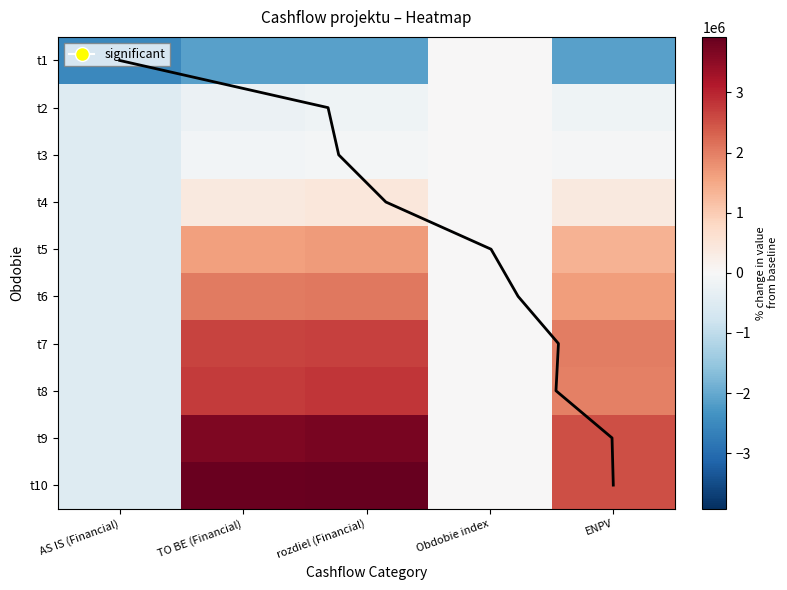

At how many categories does at least one series exceed -2114688?

5